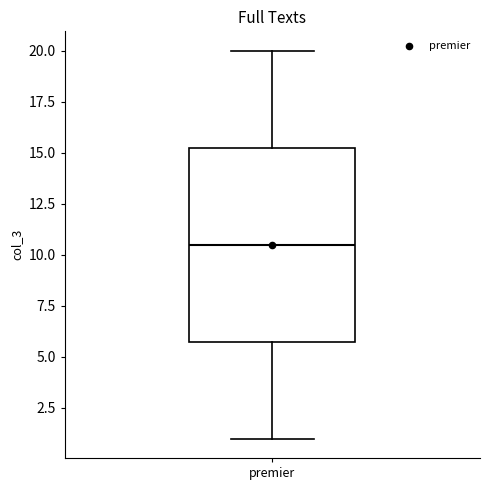

Transcribe this box plot: give where the median line is, the range the box spans, and where the two whiskers end, as read against the y-axis. The values are not printed on the chart, so give them approximately, as read against the axis.

median 10.5, box 6.0 to 15.5, whiskers 1.0 to 20.0